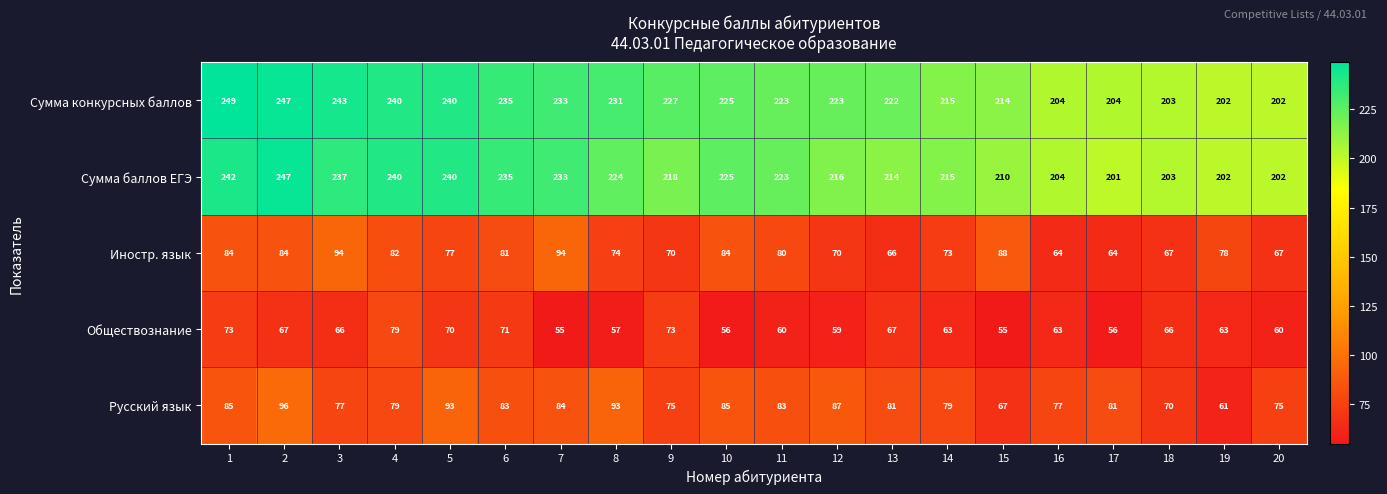

The Иностр. язык series shows 111 at 17. True or false?

False